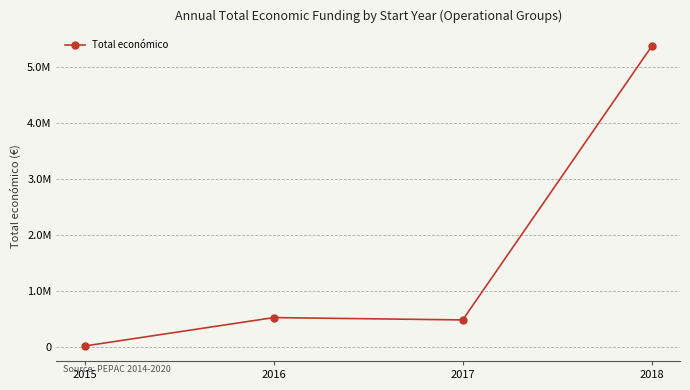

How many values exceed 521203?

1